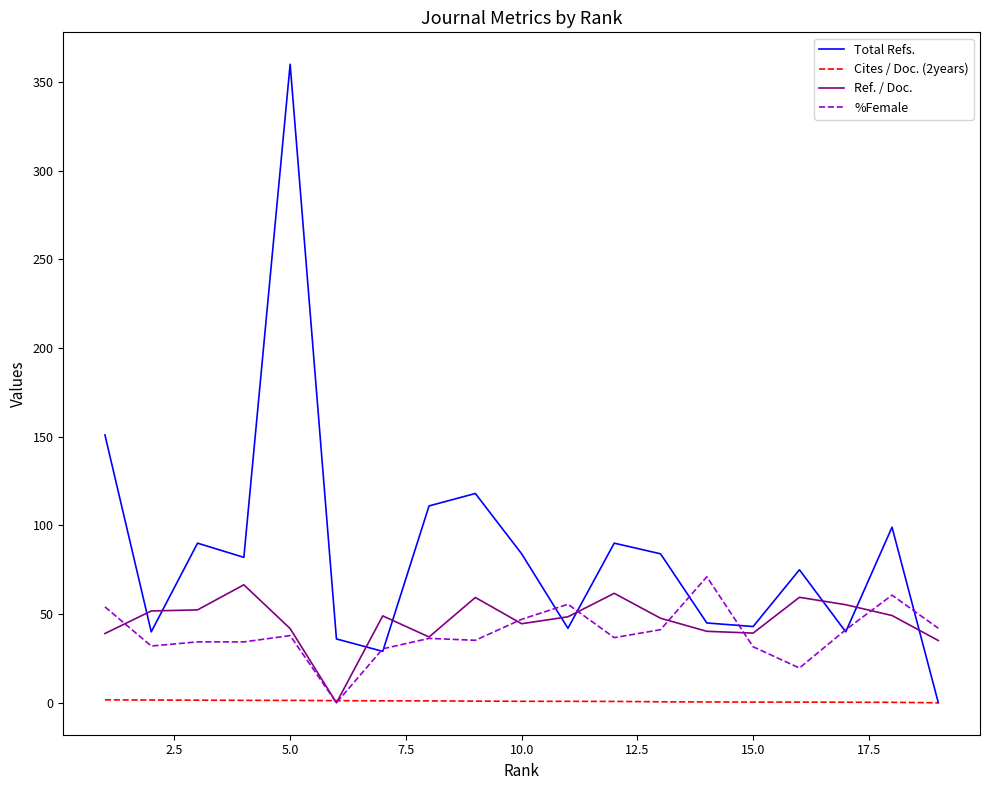

Which series has the largest total across all categories?

Total Refs.